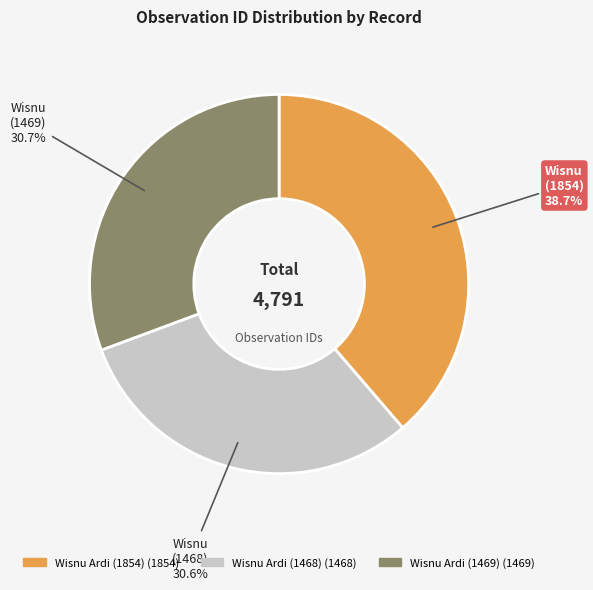

Is it true that Wisnu Ardi (1469) is 31% of the pie?

True